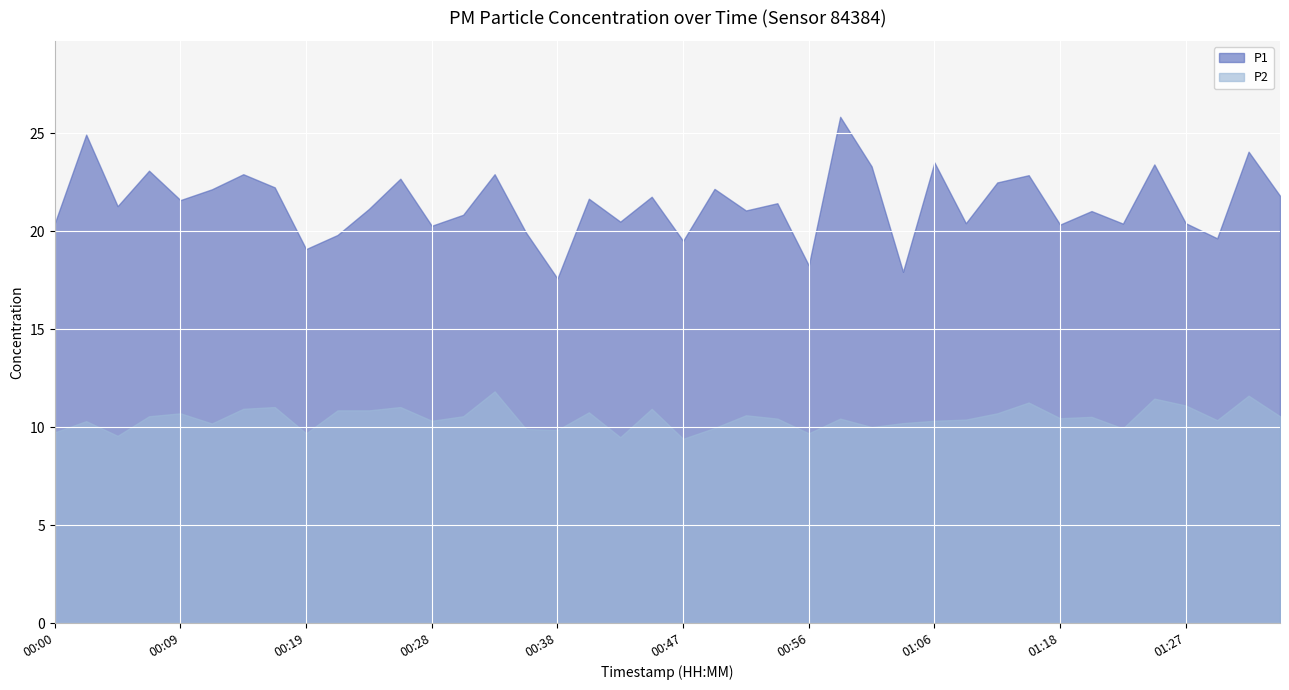

What are all the series names shown in the legend?

P1, P2